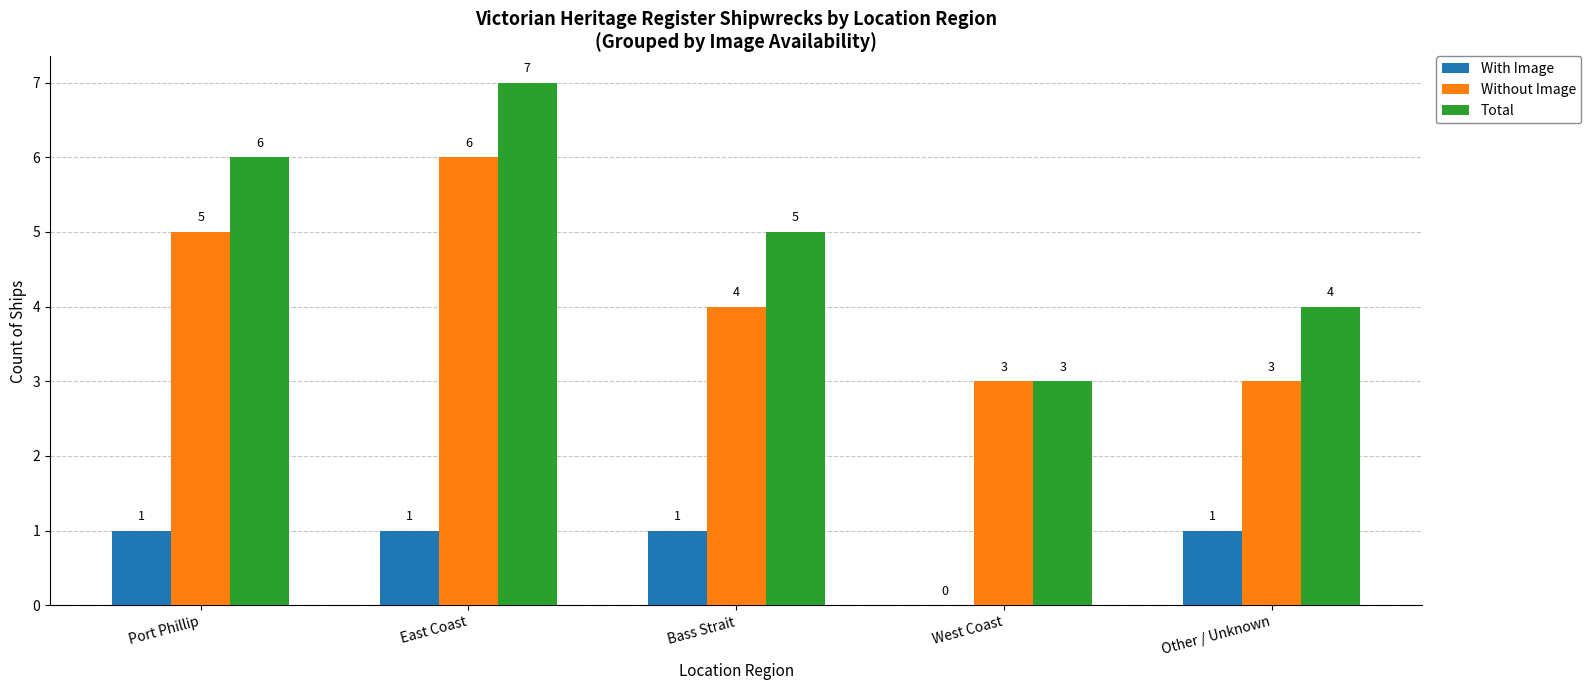

What is the approximate value of Without Image at East Coast?

6